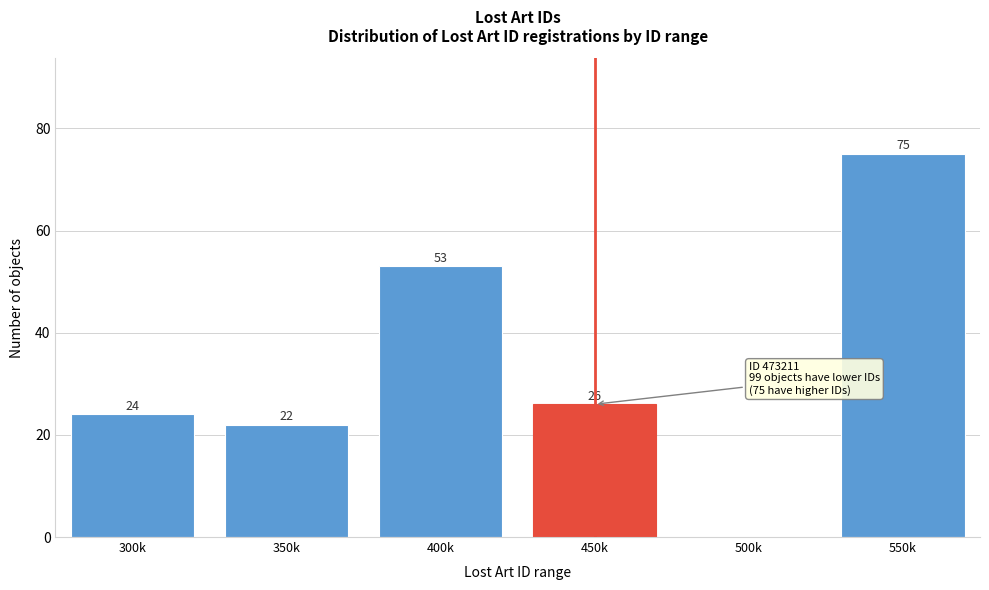

Reading left to right, list all the values displayed in this chart.

300k=24	350k=22	400k=53	450k=26	500k=0	550k=75